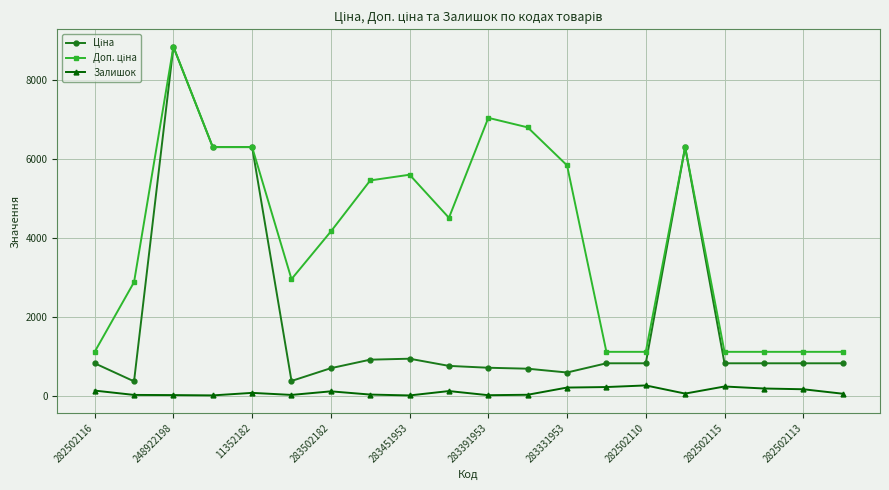

How many lines are shown in the chart?

3